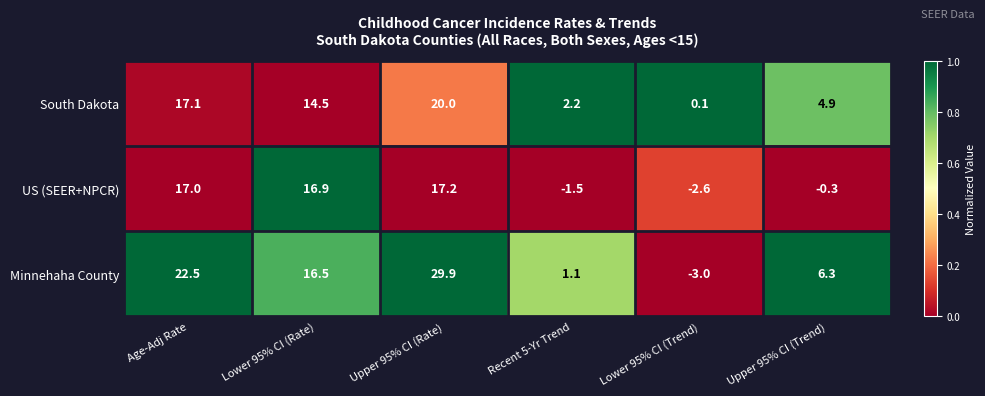

Which label corresponds to the smallest value in the chart?

Lower 95% CI (Trend)